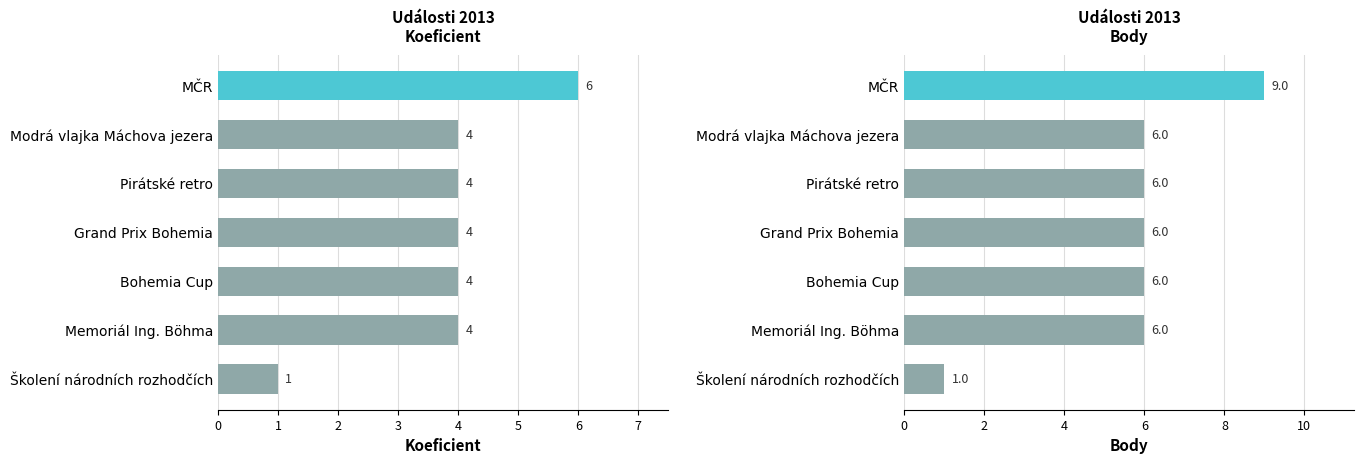

What is the total value across all series at Pirátské retro?

10